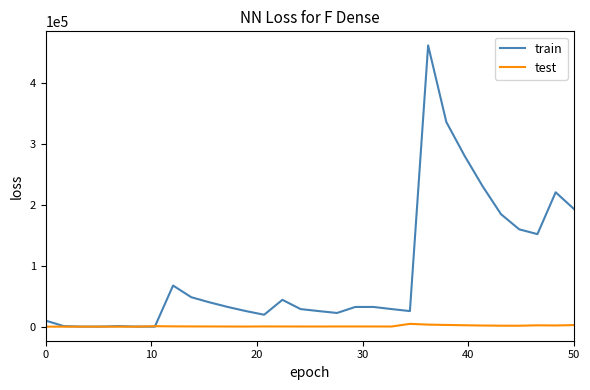

Which series has the widest spread of values?

train